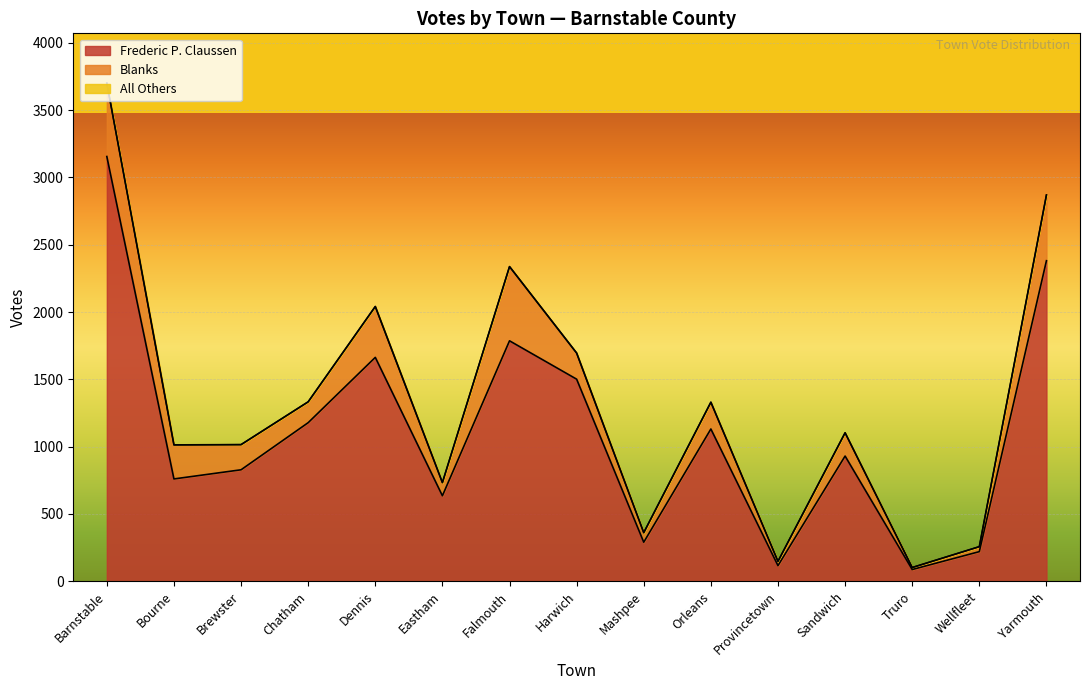

What is the total value across all series at Truro?

102